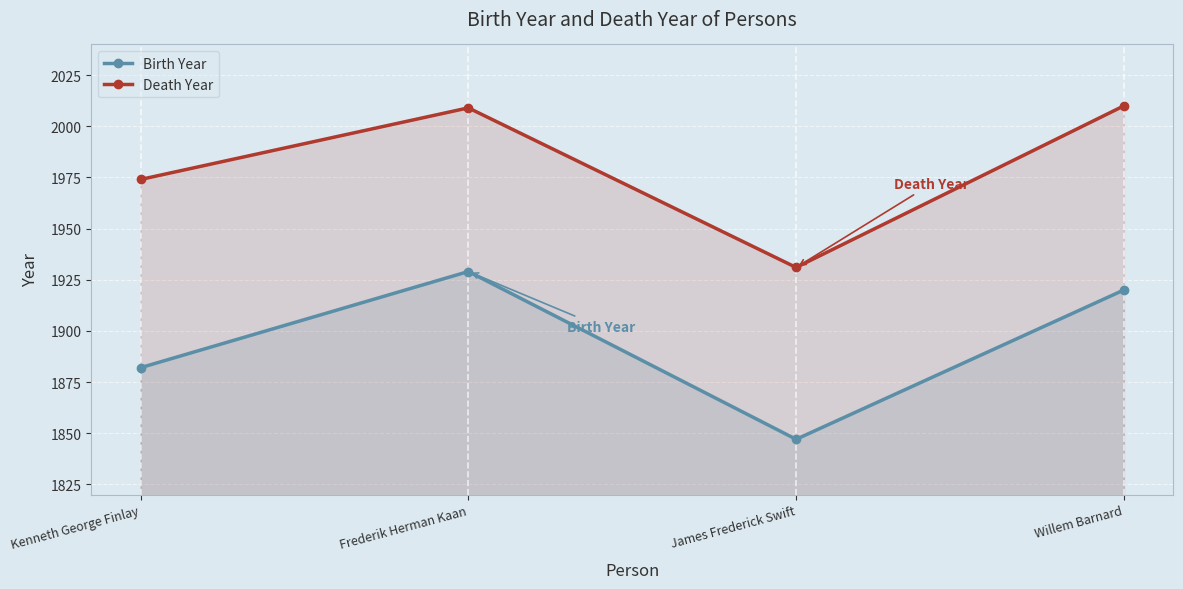

Reading left to right, extract all data points from this chart.

Birth Year: Kenneth George Finlay=1882	Frederik Herman Kaan=1929	James Frederick Swift=1847	Willem Barnard=1920
Death Year: Kenneth George Finlay=1974	Frederik Herman Kaan=2009	James Frederick Swift=1931	Willem Barnard=2010